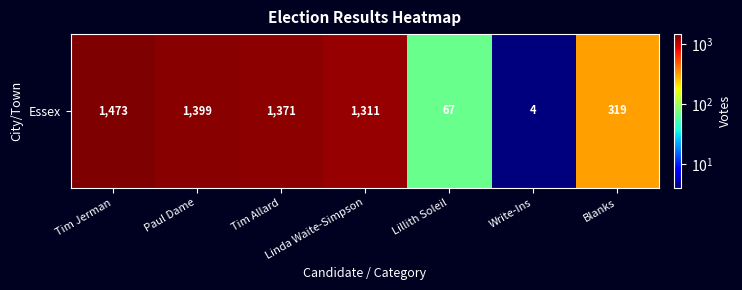

Rank the categories by value from highest to lowest.

Tim Jerman, Paul Dame, Tim Allard, Linda Waite-Simpson, Blanks, Lillith Soleil, Write-Ins